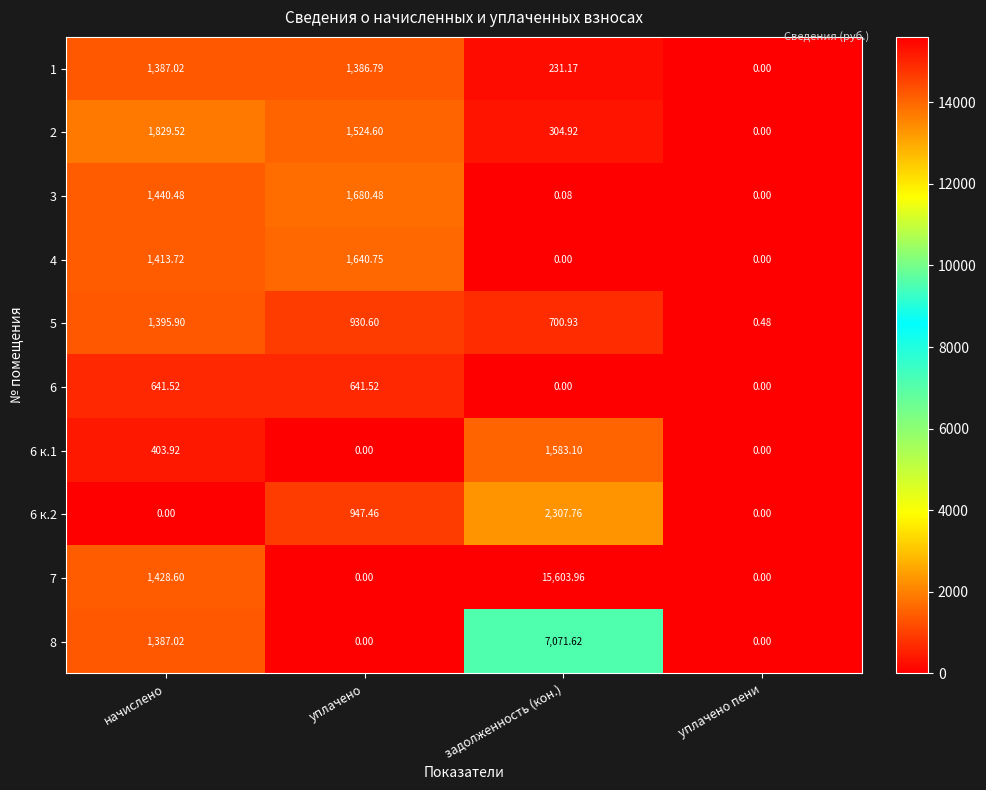

Which series changed the most between уплачено and уплачено пени?

3